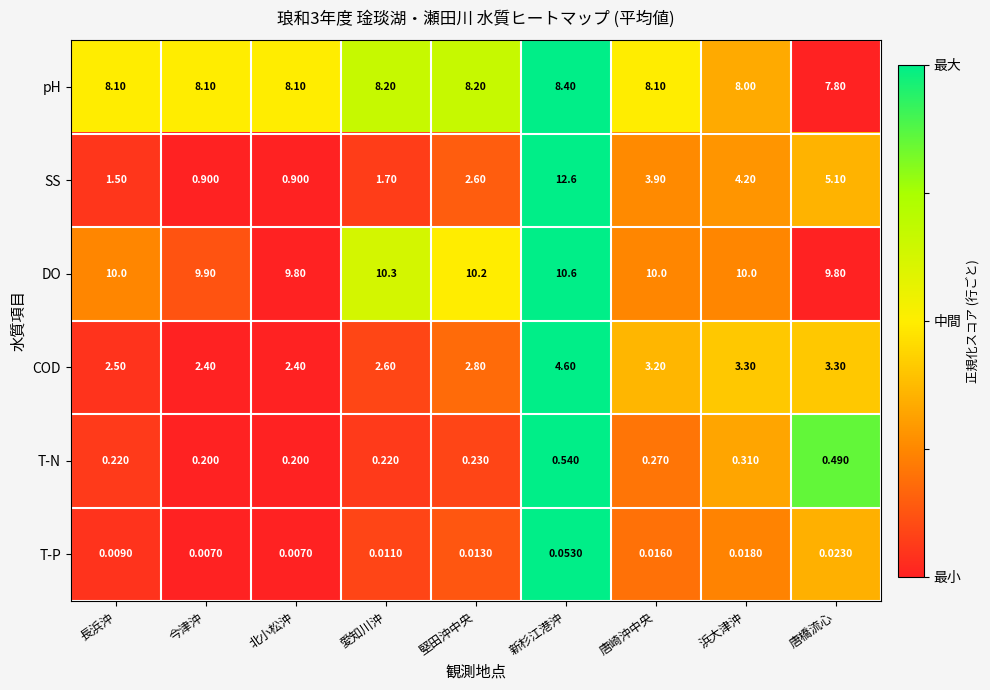

Between 北小松沖 and 唐橋流心, which series saw the biggest shift?

SS